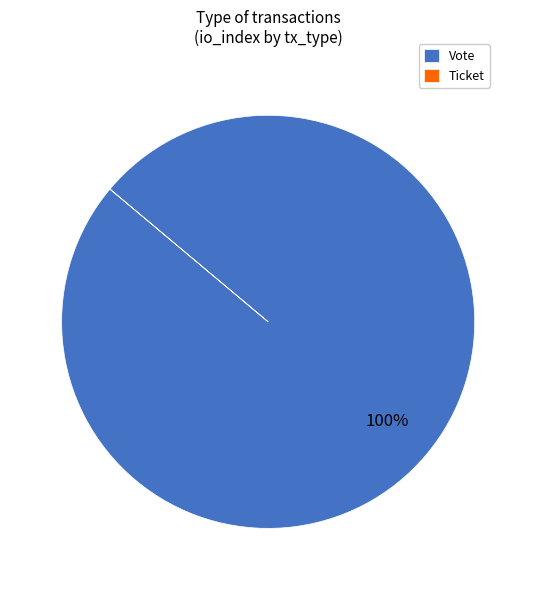

Which category has the biggest portion of the pie?

Vote